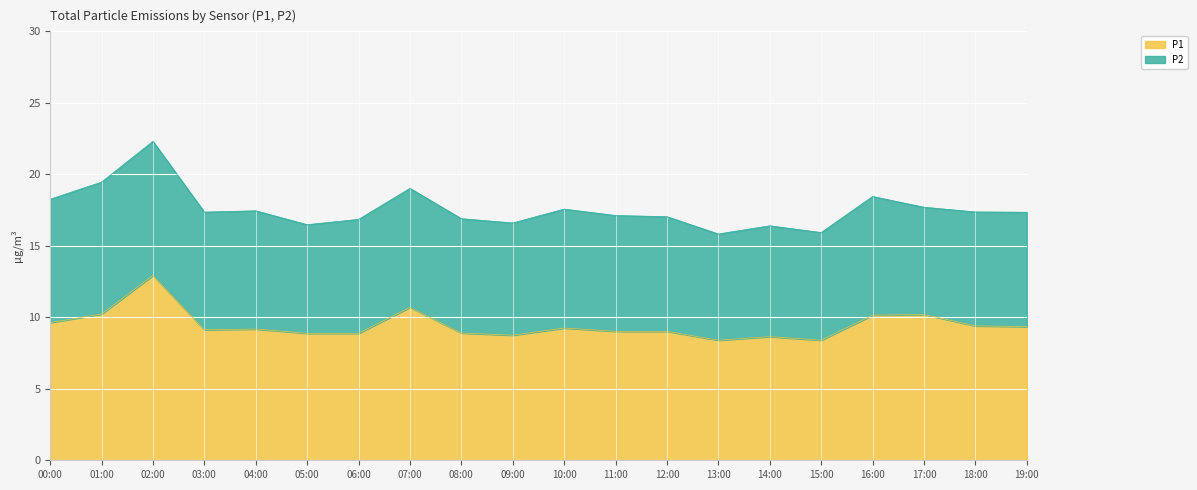

Reading left to right, what are all the values shown in this chart?

9.6	10.2	12.9	9.1	9.2	8.9	8.9	10.7	8.9	8.8	9.2	9.0	9.0	8.4	8.7	8.4	10.2	10.2	9.4	9.3